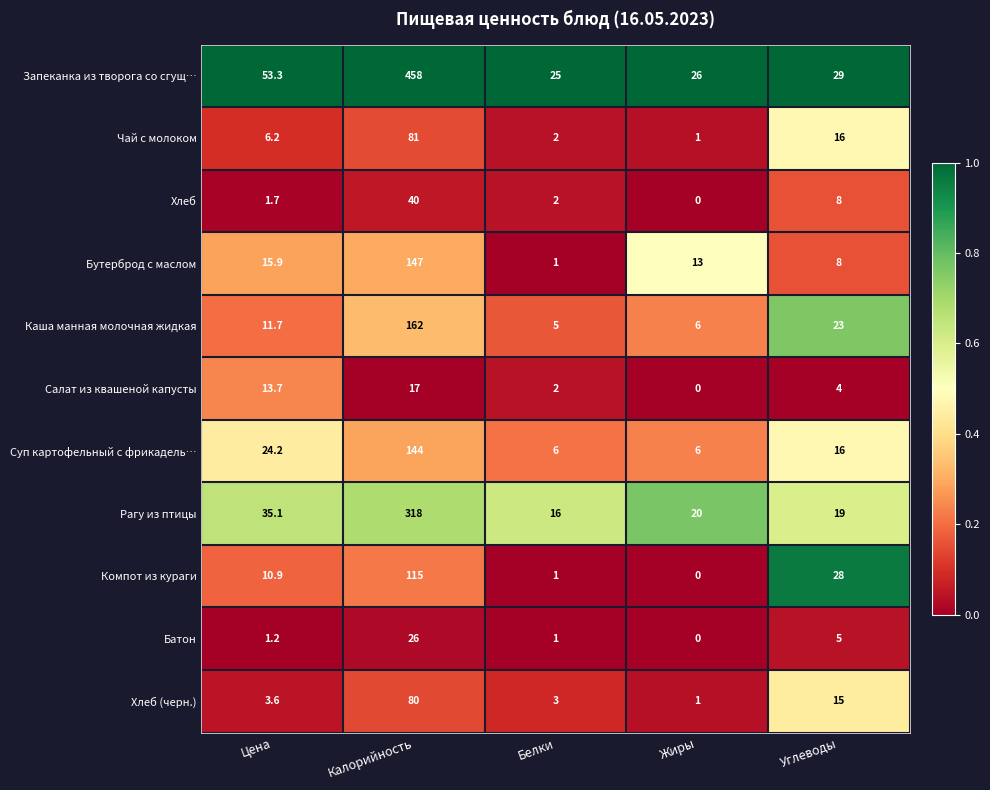

At which label does Компот из кураги reach its peak?

Калорийность